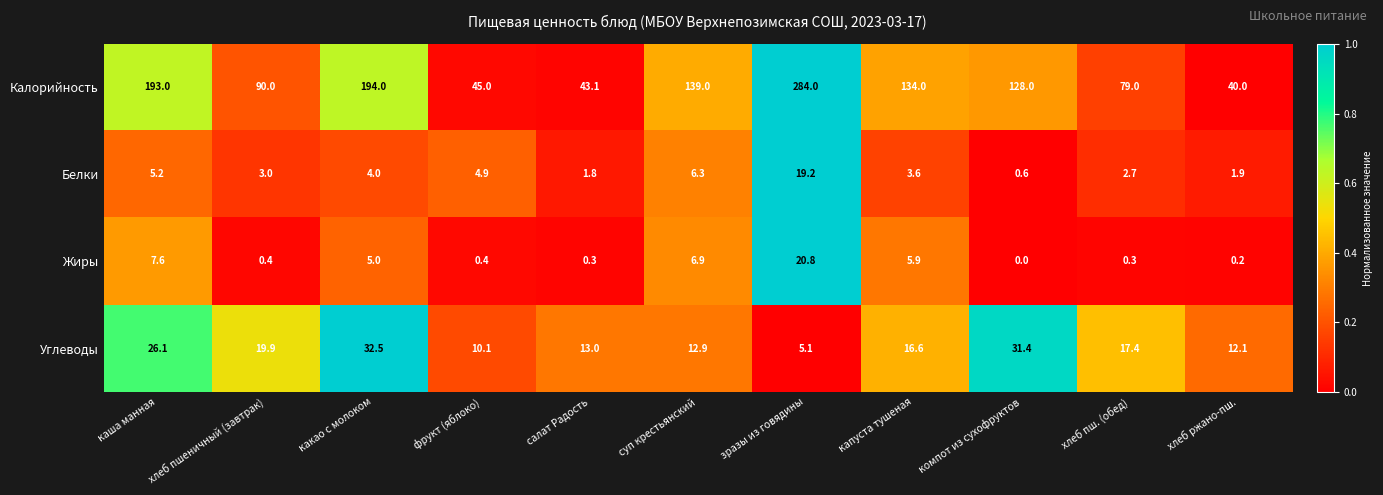

What is the difference between the maximum and second lowest values in the Углеводы series?

22.4